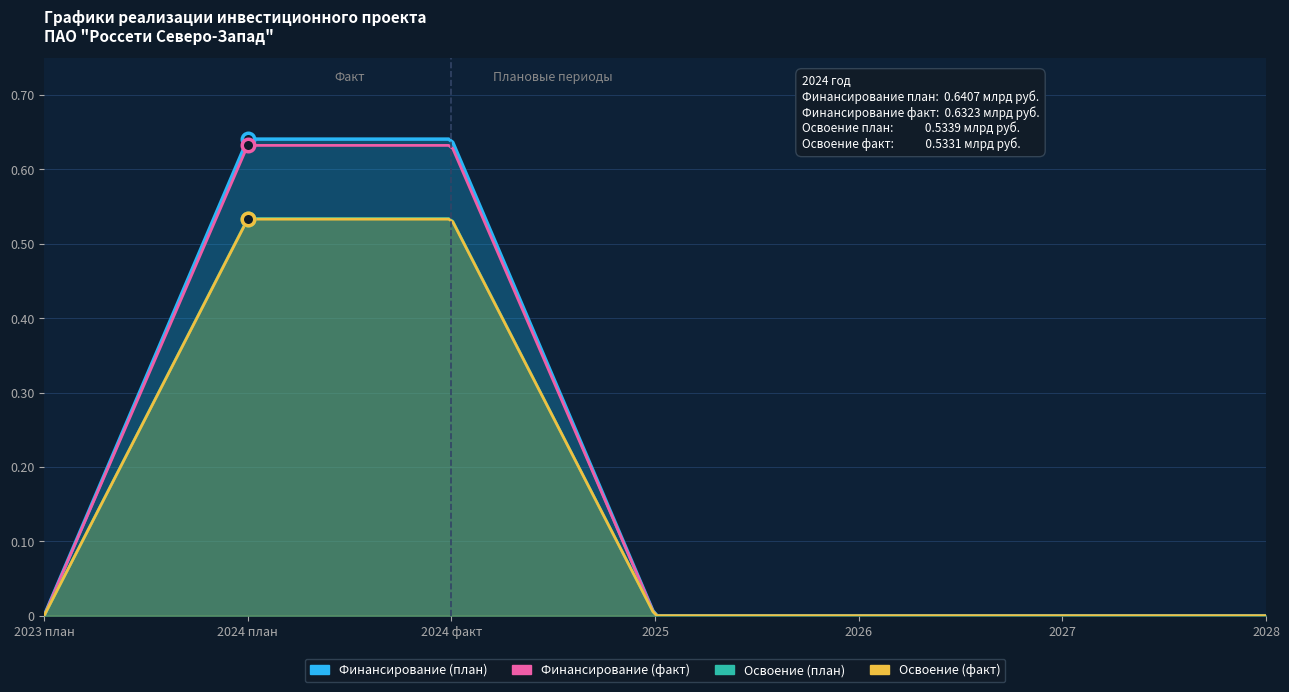

How many interior local peaks does the Освоение (план) series have?

1